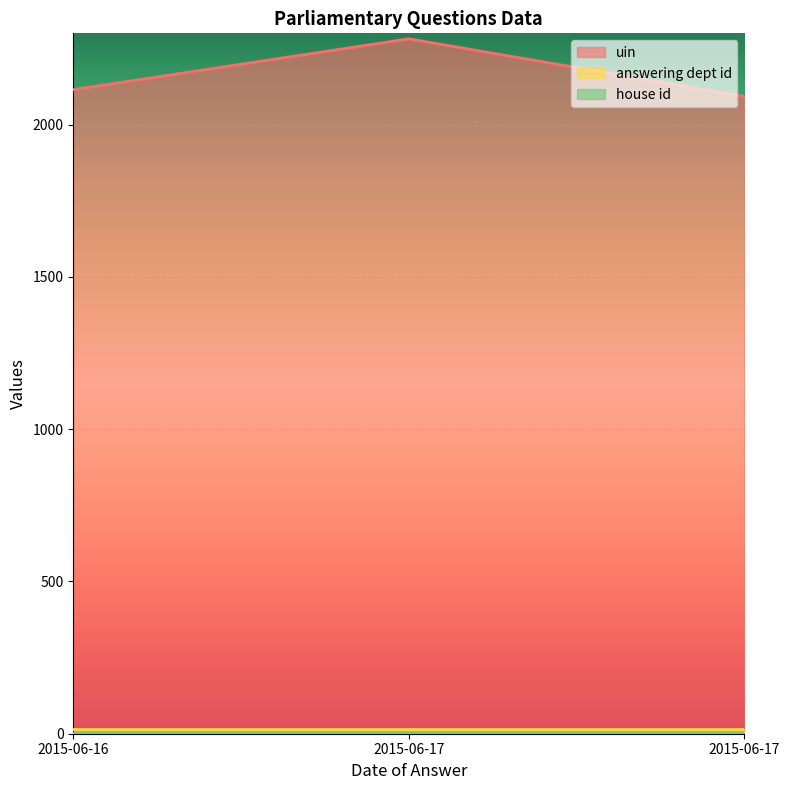

What is the sum of all house id values?

3